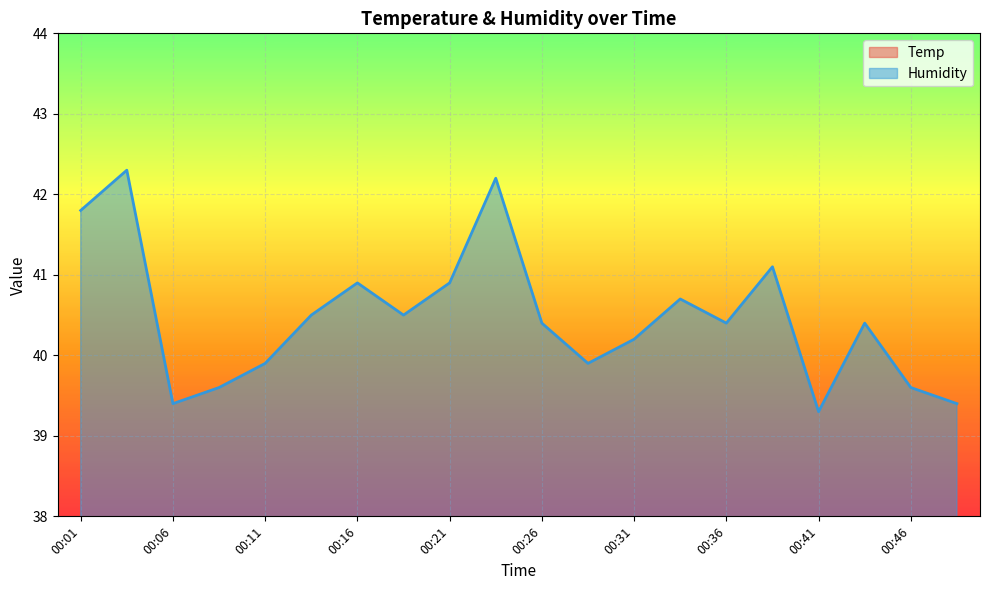

Is it true that Humidity equals 12.9 at 00:23?

False